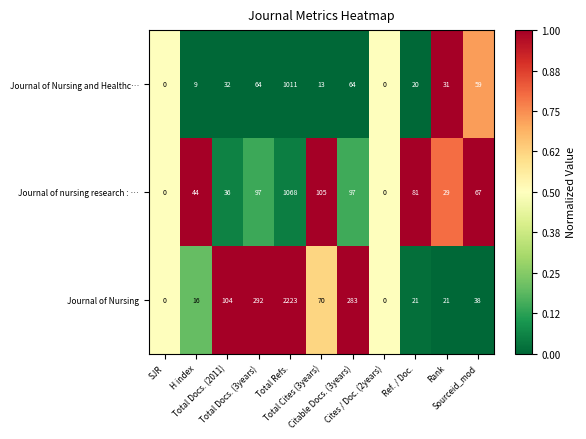

How many data points in Journal of nursing research : … are less than 67?

5